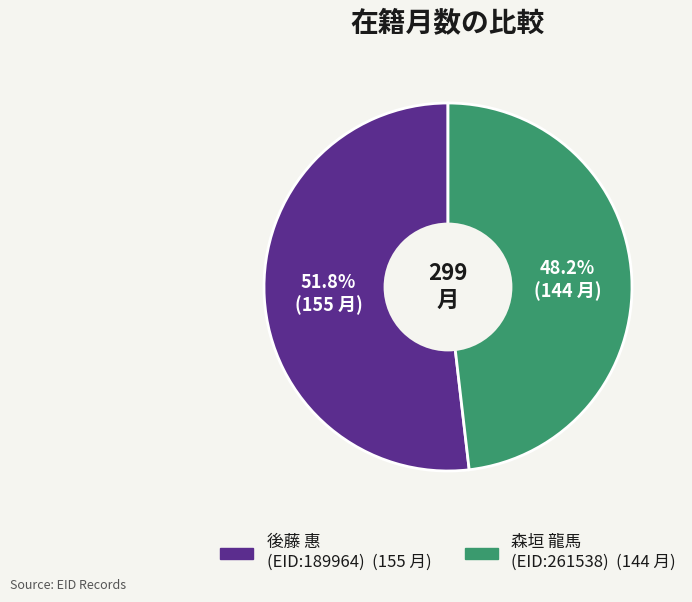

How much of the chart is everything except 後藤 惠 (EID:189964)?

48.2%